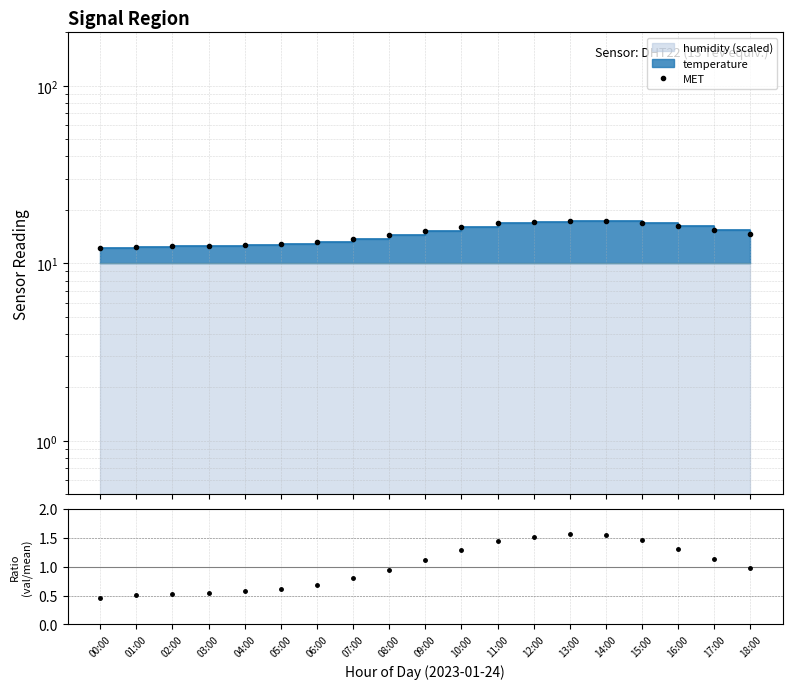

Between 14:00 and 02:00, which is larger?

14:00